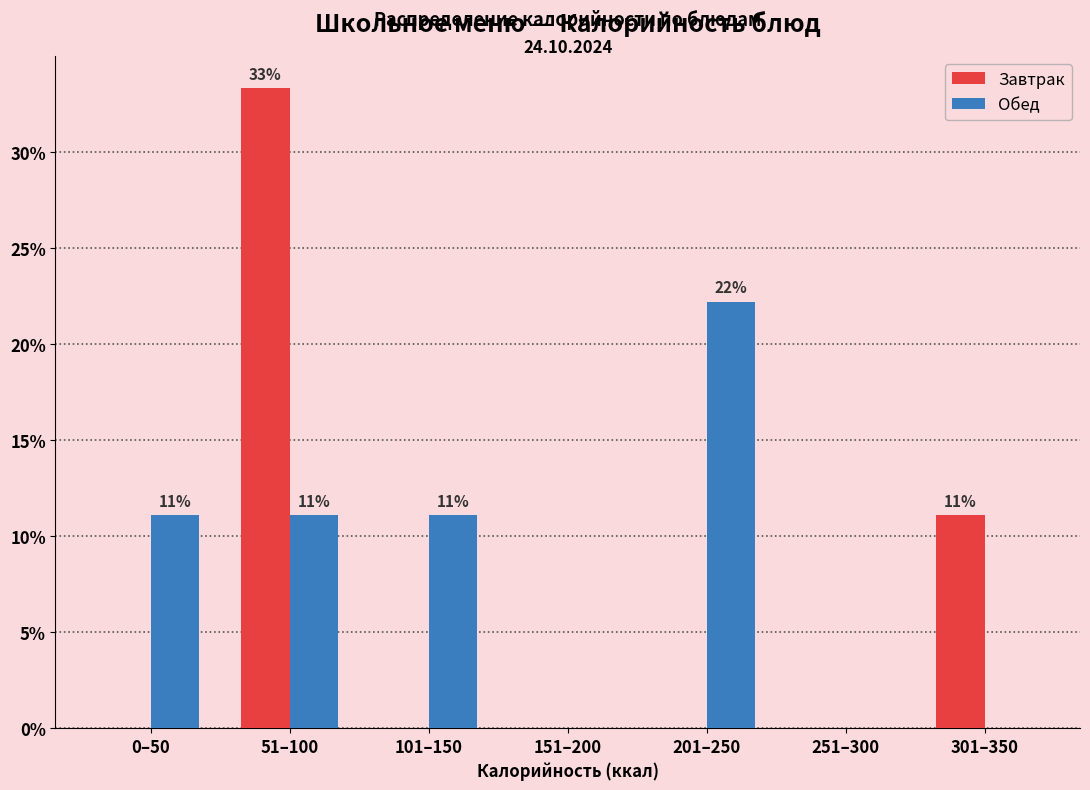

Reading left to right, transcribe all the data shown in this chart.

Завтрак: 0–50=0.0	51–100=33.3	101–150=0.0	151–200=0.0	201–250=0.0	251–300=0.0	301–350=11.1
Обед: 0–50=11.1	51–100=11.1	101–150=11.1	151–200=0.0	201–250=22.2	251–300=0.0	301–350=0.0